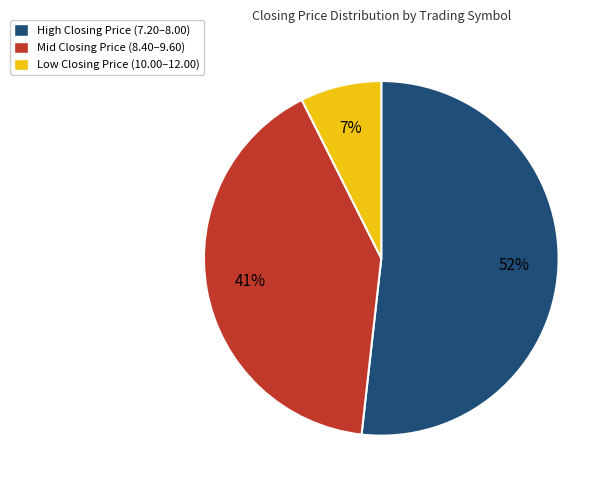

Is there any slice that represents more than half of the pie?

Yes